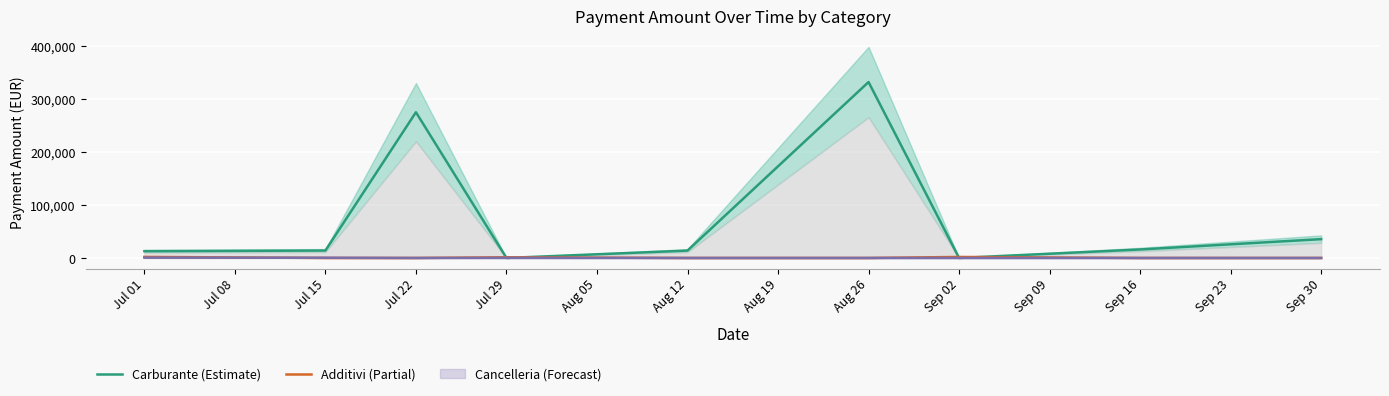

True or false: Carburante (Estimate) has a value of 0.0 at Sep 02.

True